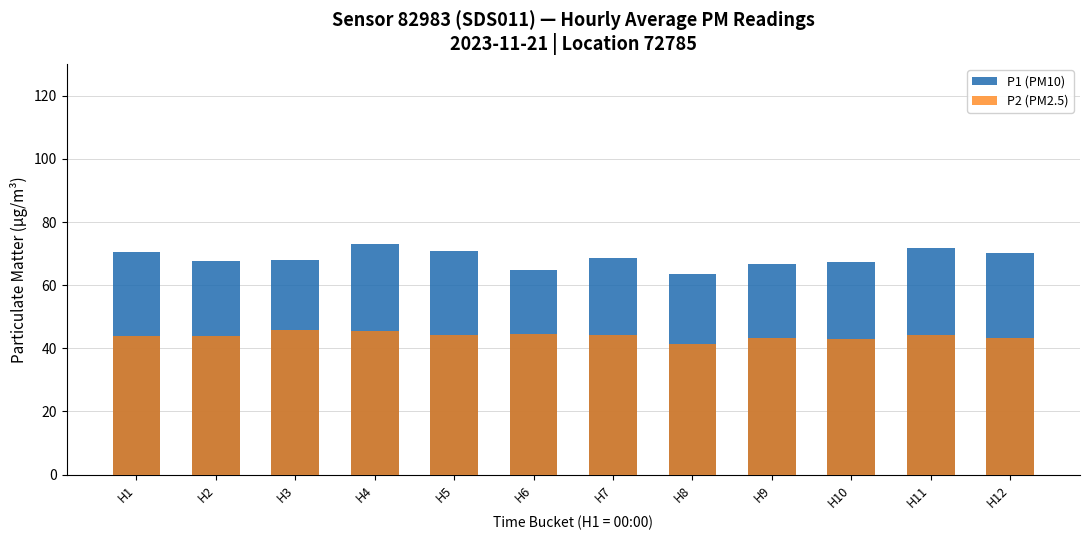

List the labels in order of P2 (PM2.5) value, smallest first.

H8, H10, H9, H12, H1, H2, H11, H5, H7, H6, H4, H3